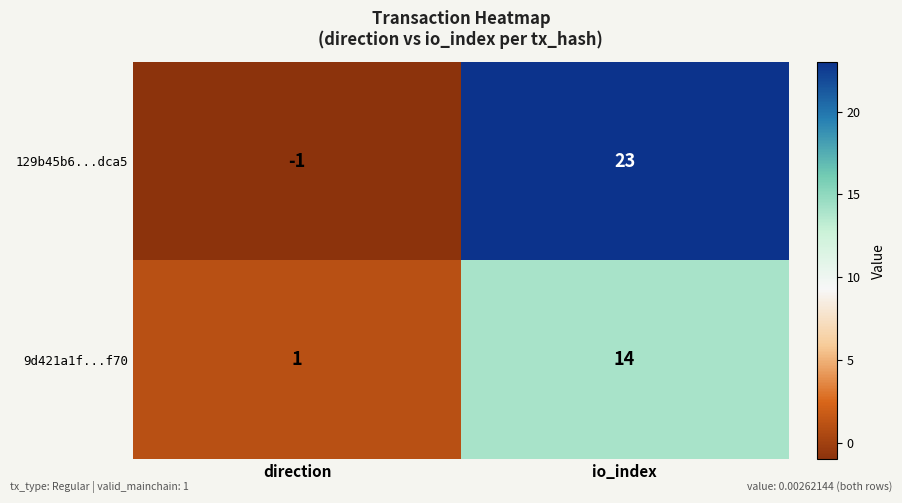

The 9d421a1f...f70 series shows 1 at direction. True or false?

True